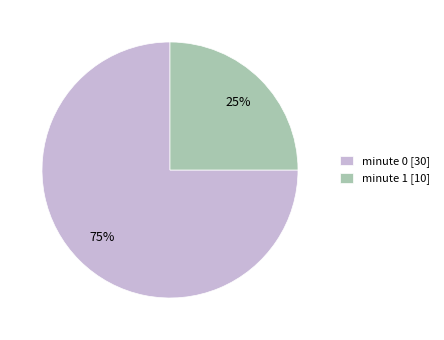

Rank the categories by value from lowest to highest.

minute 1, minute 0